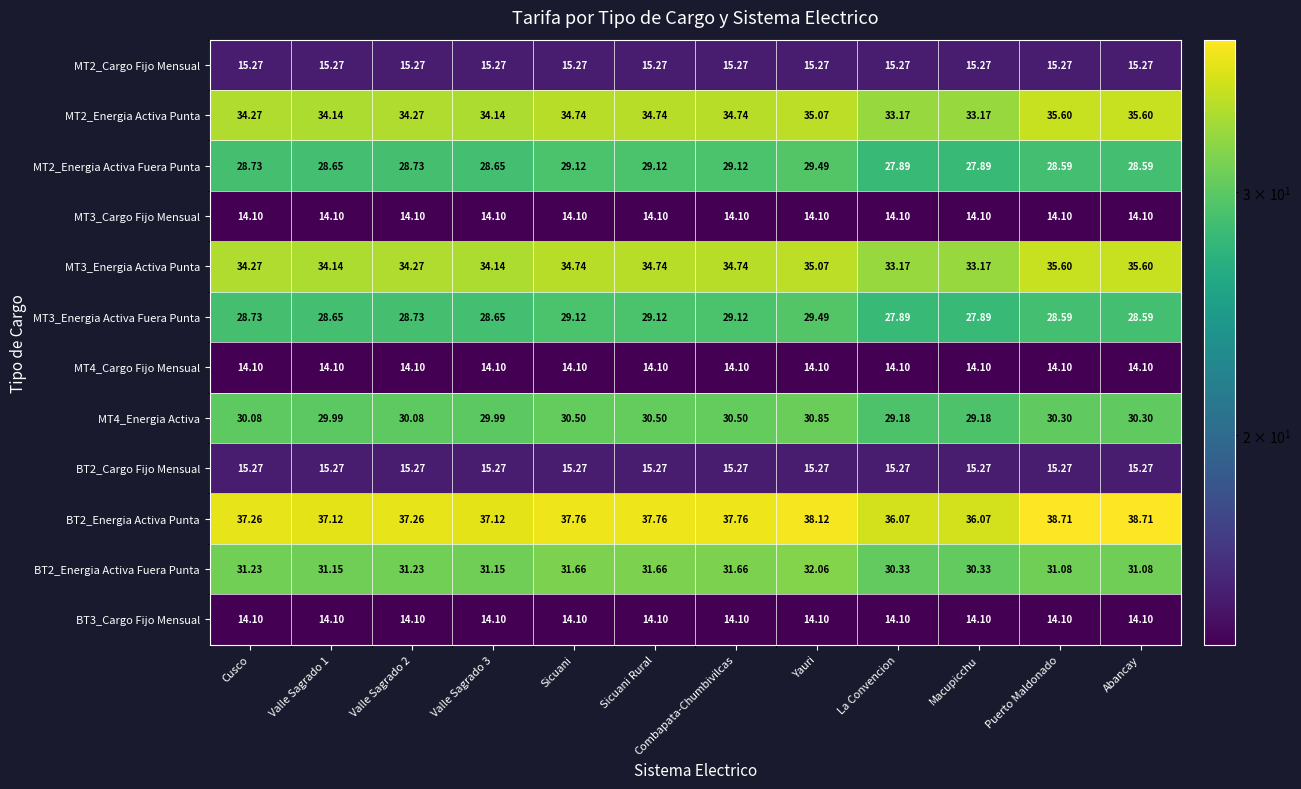

At which label does MT3_Energia Activa Punta first exceed 34?

Cusco